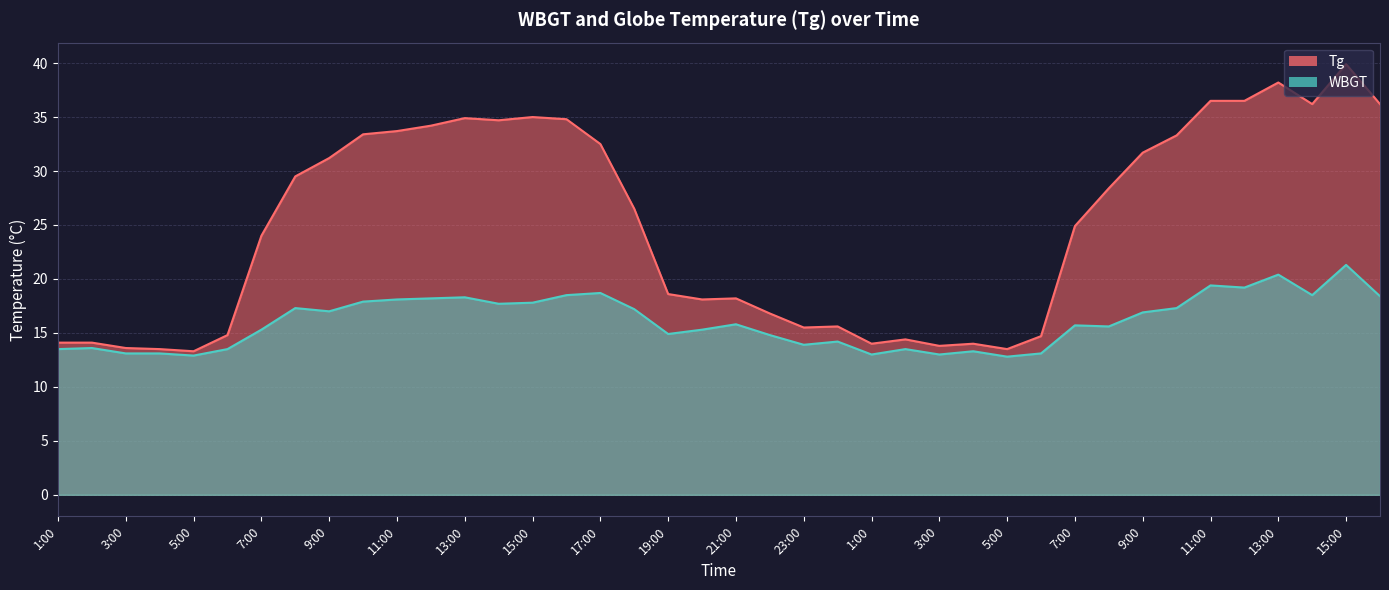

At 6:00, list the series in order from smallest to largest.

WBGT, Tg